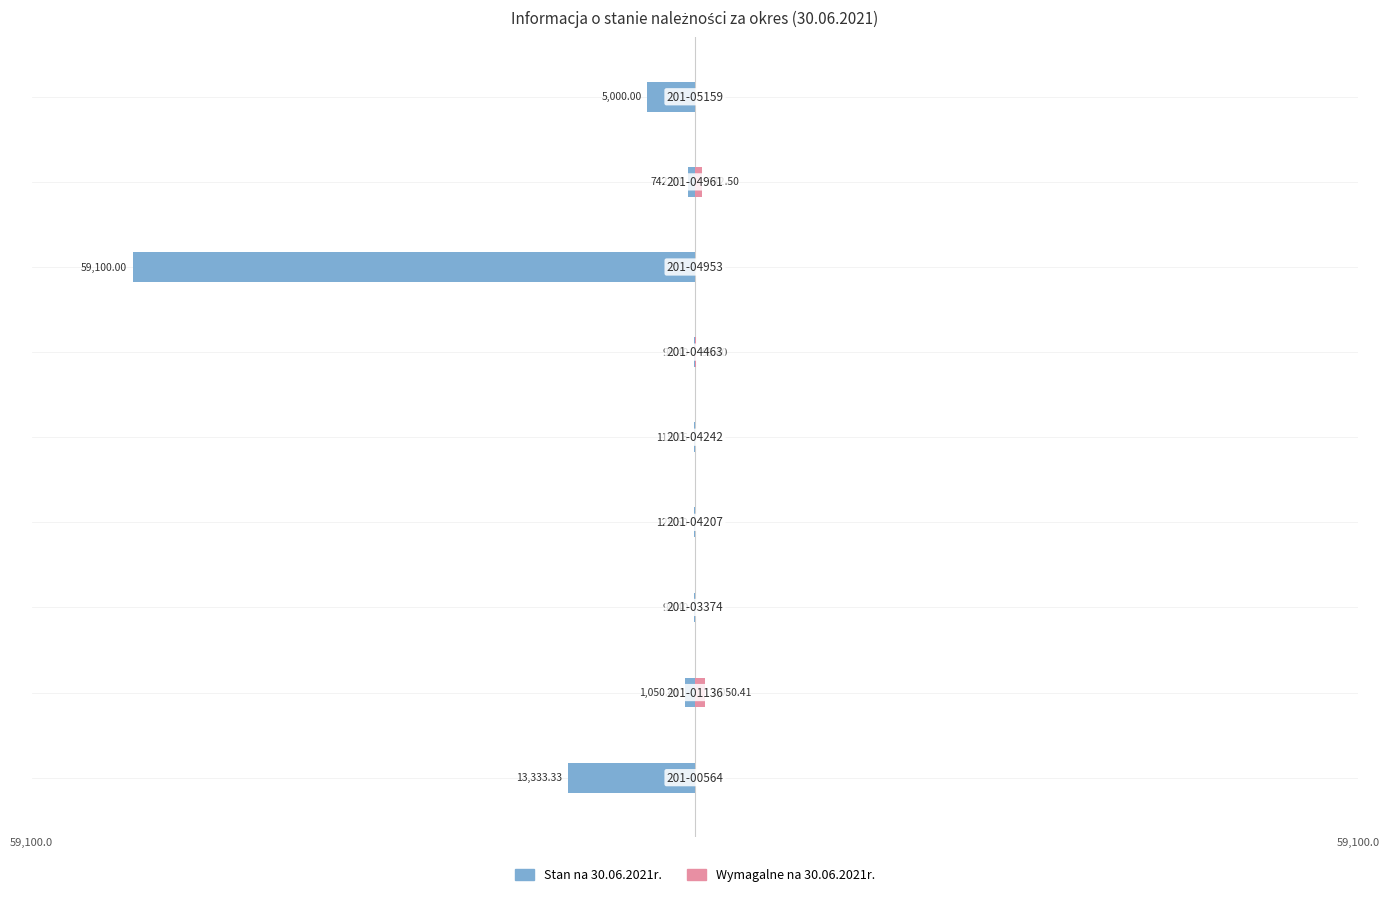

The Stan na 30.06.2021r. series shows -125.5 at 3. True or false?

True